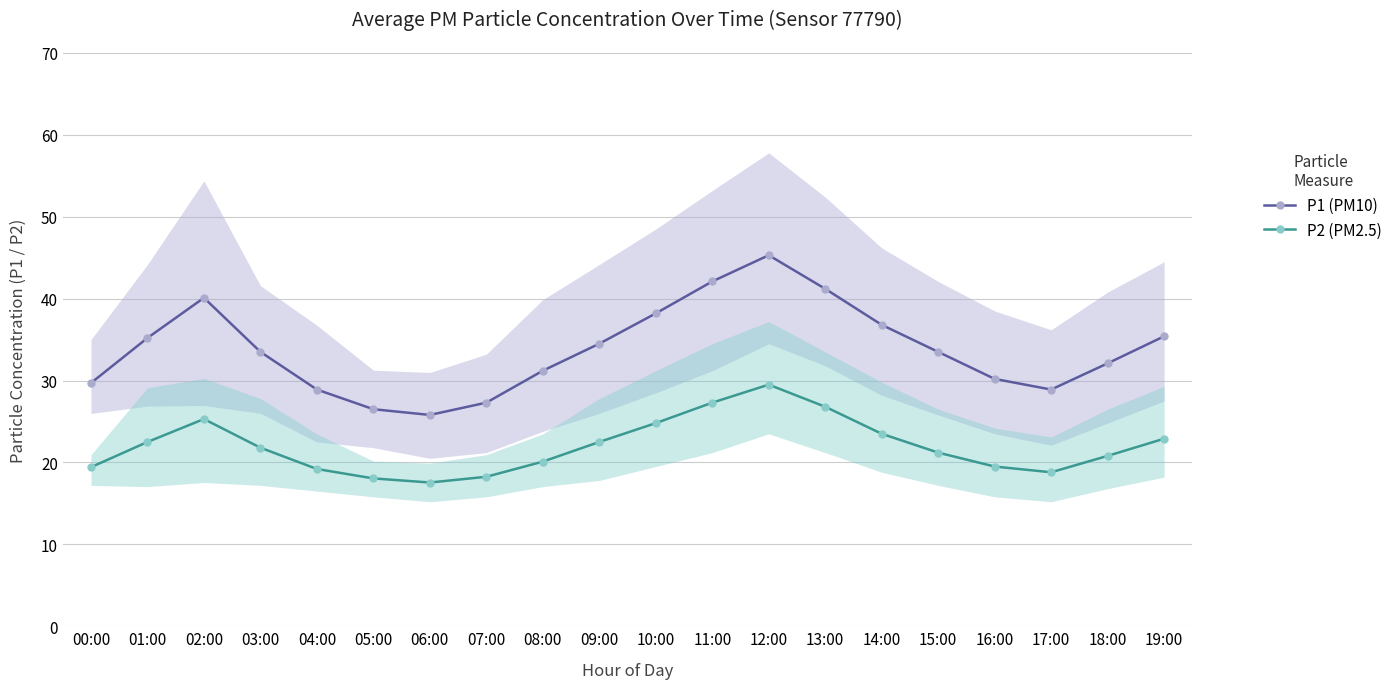

True or false: P1 (PM10) and P2 (PM2.5) intersect in this chart.

False